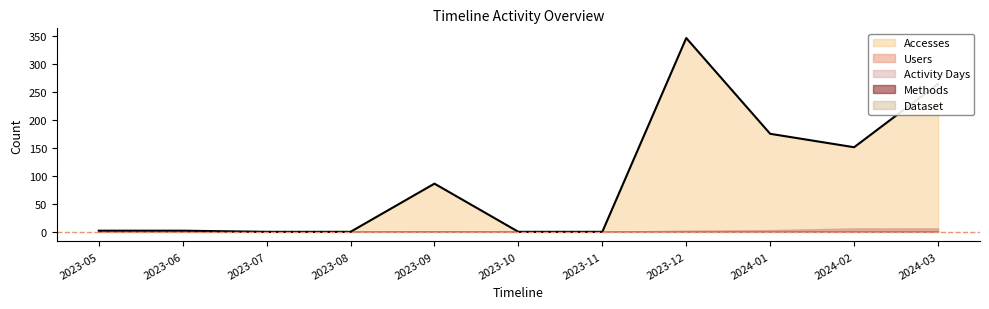

Rank the series at 2023-05 from lowest to highest value.

Methods, Dataset, Accesses, Users, Activity Days